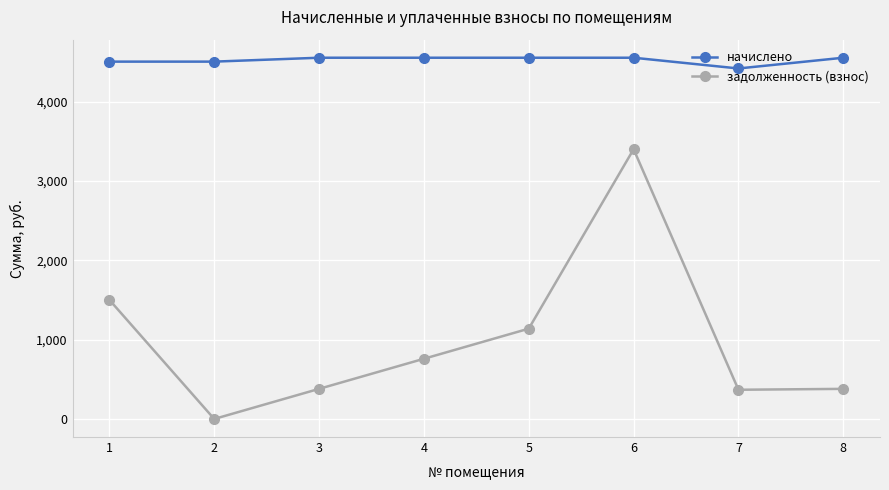

At 6, list the series in order from smallest to largest.

задолженность (взнос), начислено